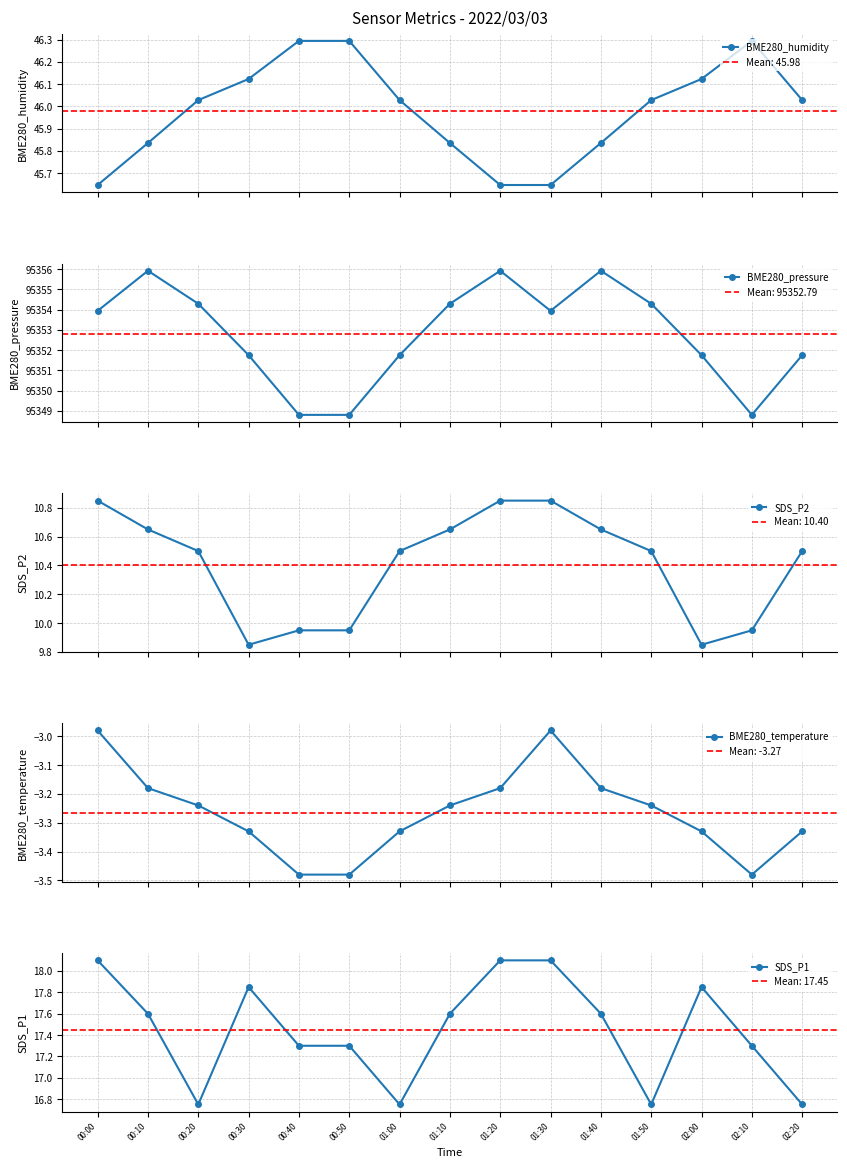

The BME280_humidity series shows 45.8 at 01:40. True or false?

True